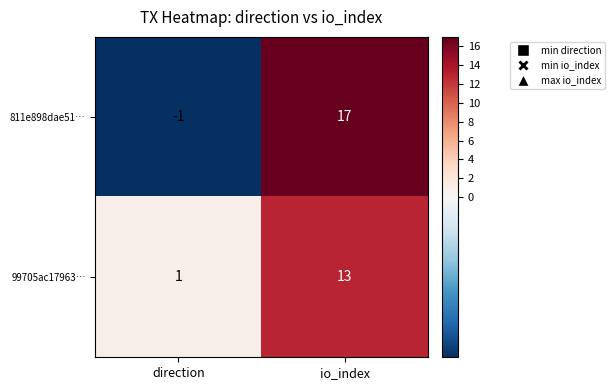

How many series are shown in this chart?

2